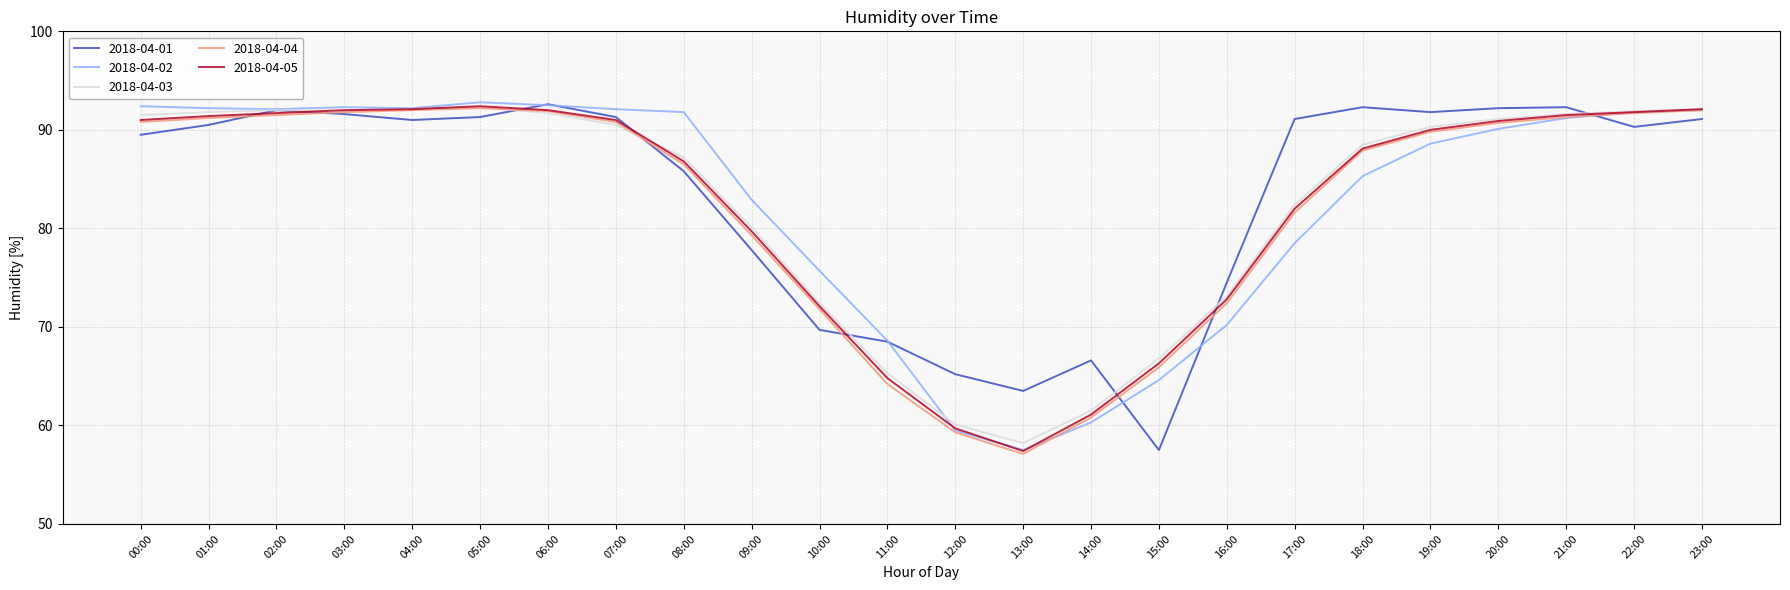

What is the difference between the highest and lowest values at 17:00?

12.6